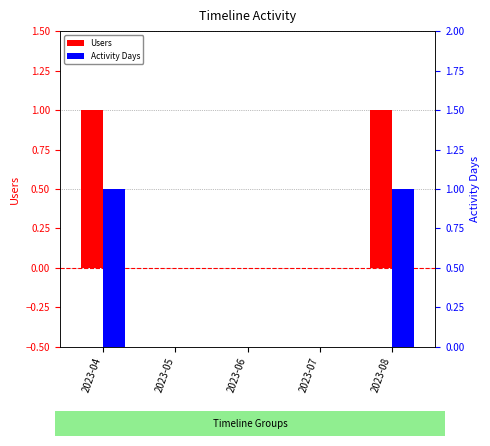

How many values in Activity Days are above zero?

2